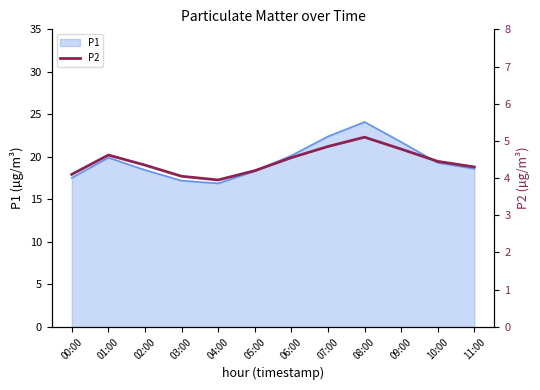

Which category has the highest value across all series?

08:00